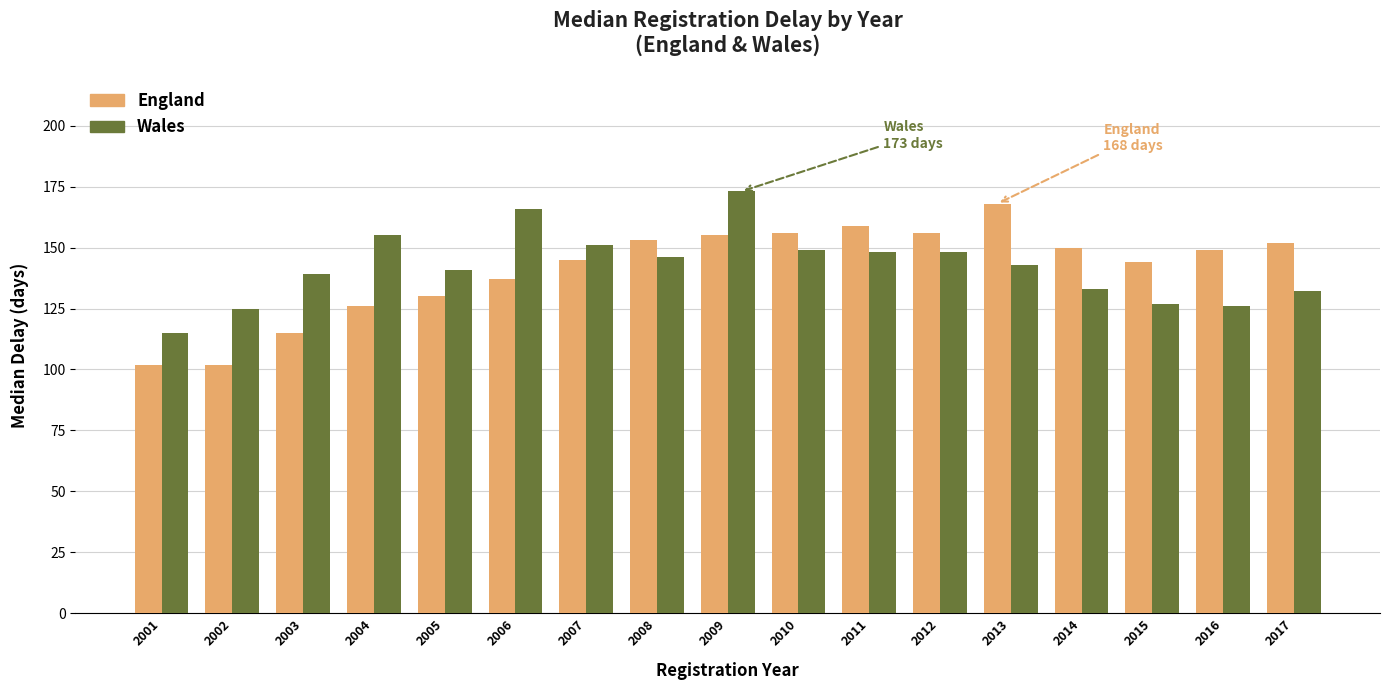

At 2016, list the series in order from smallest to largest.

Wales, England